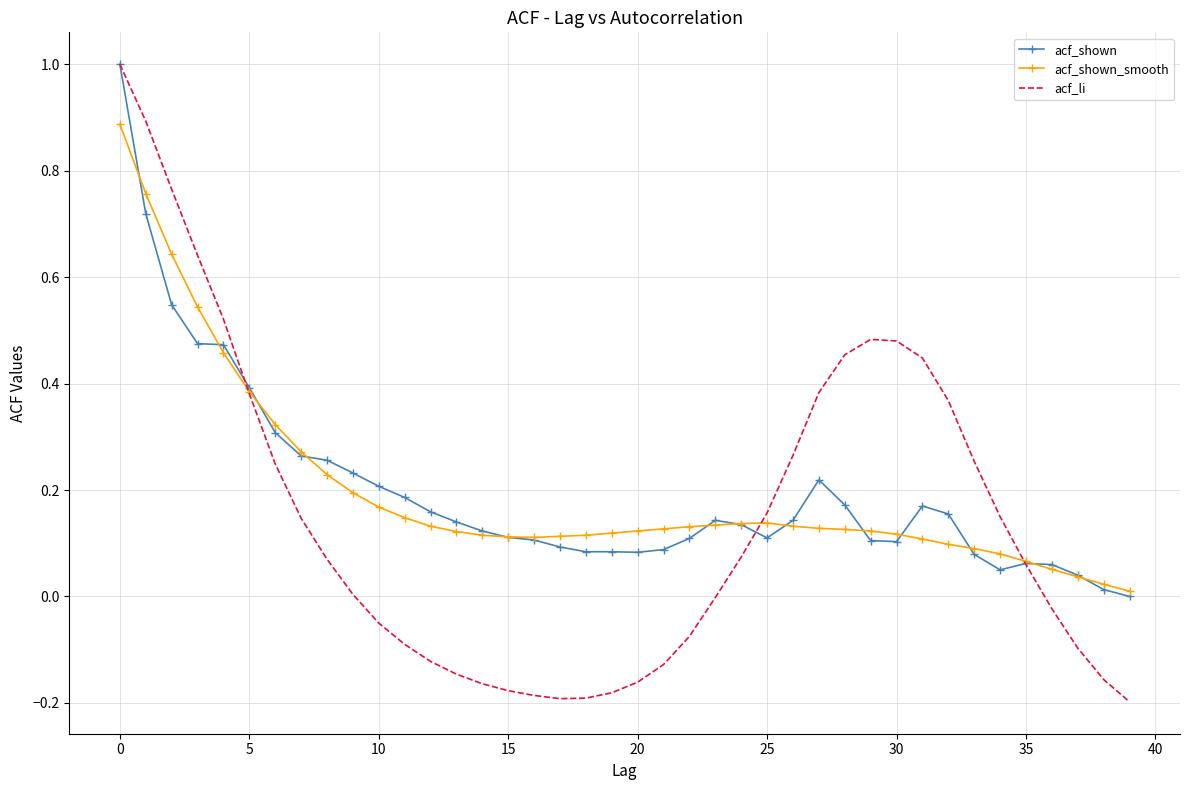

What is the sum of all acf_shown values?

8.0